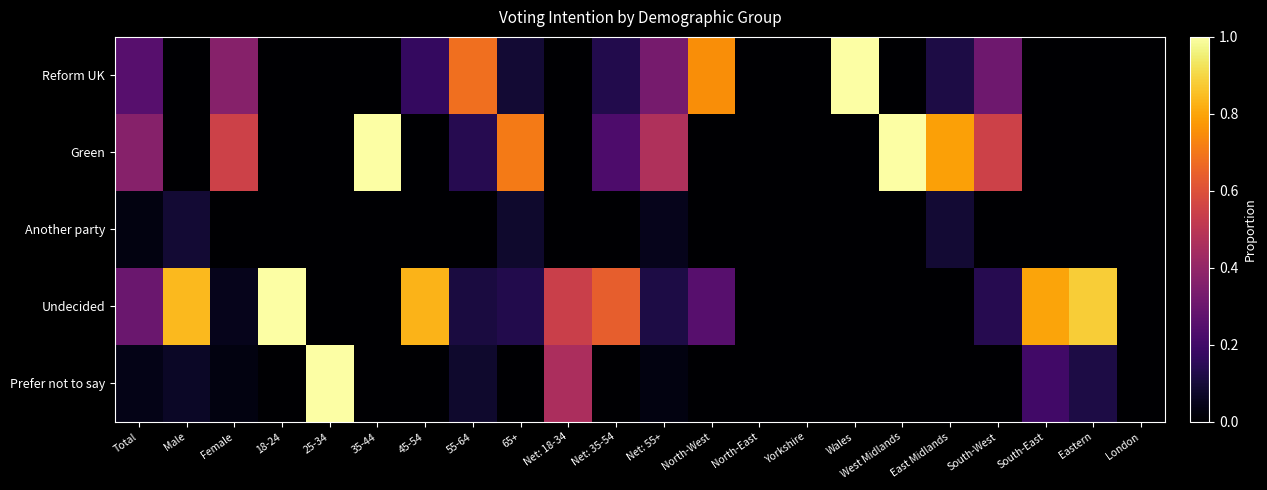

Between Male and North-West, which series saw the biggest shift?

Reform UK